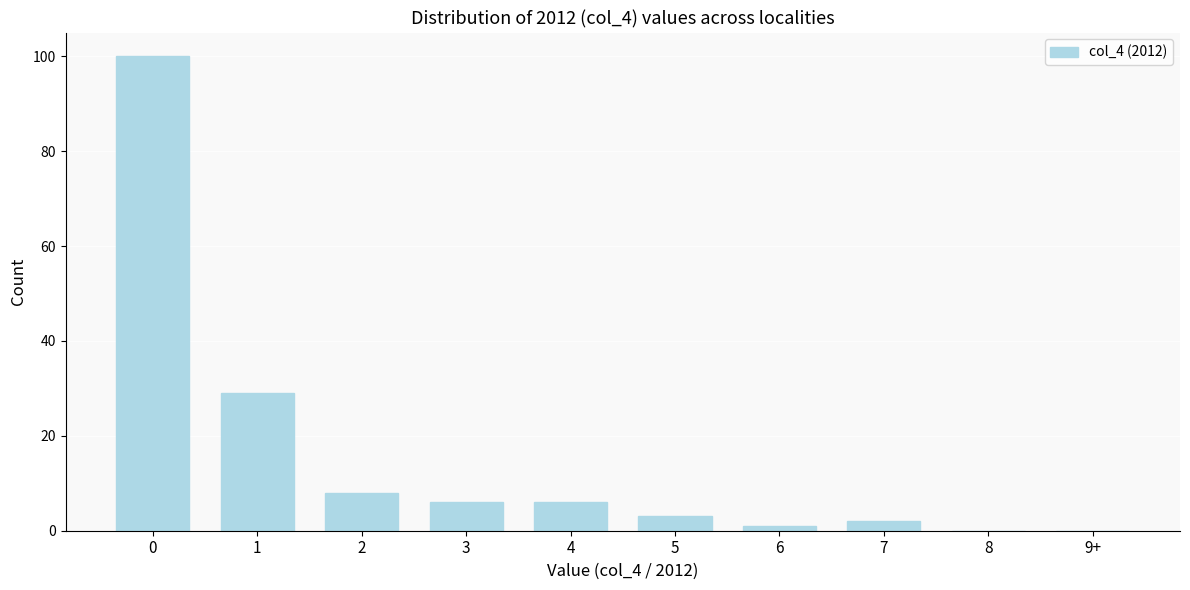

Reading left to right, transcribe all the data shown in this chart.

0=100	1=29	2=8	3=6	4=6	5=3	6=1	7=2	8=0	9+=0